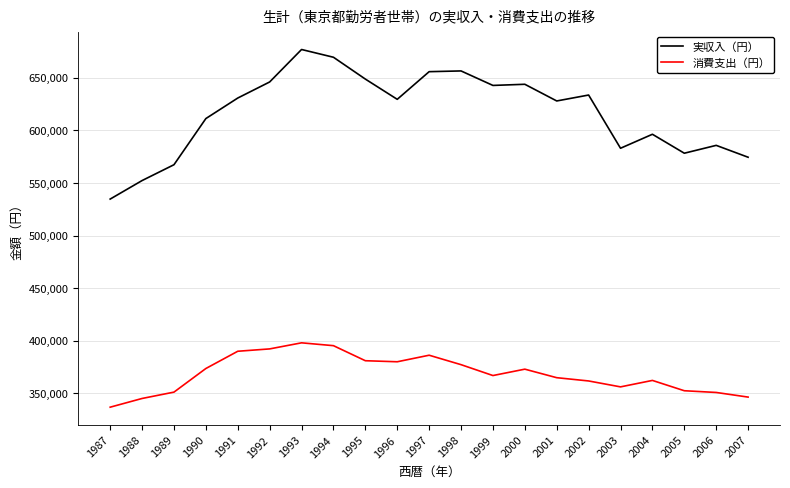

Which category has the highest value across all series?

1993